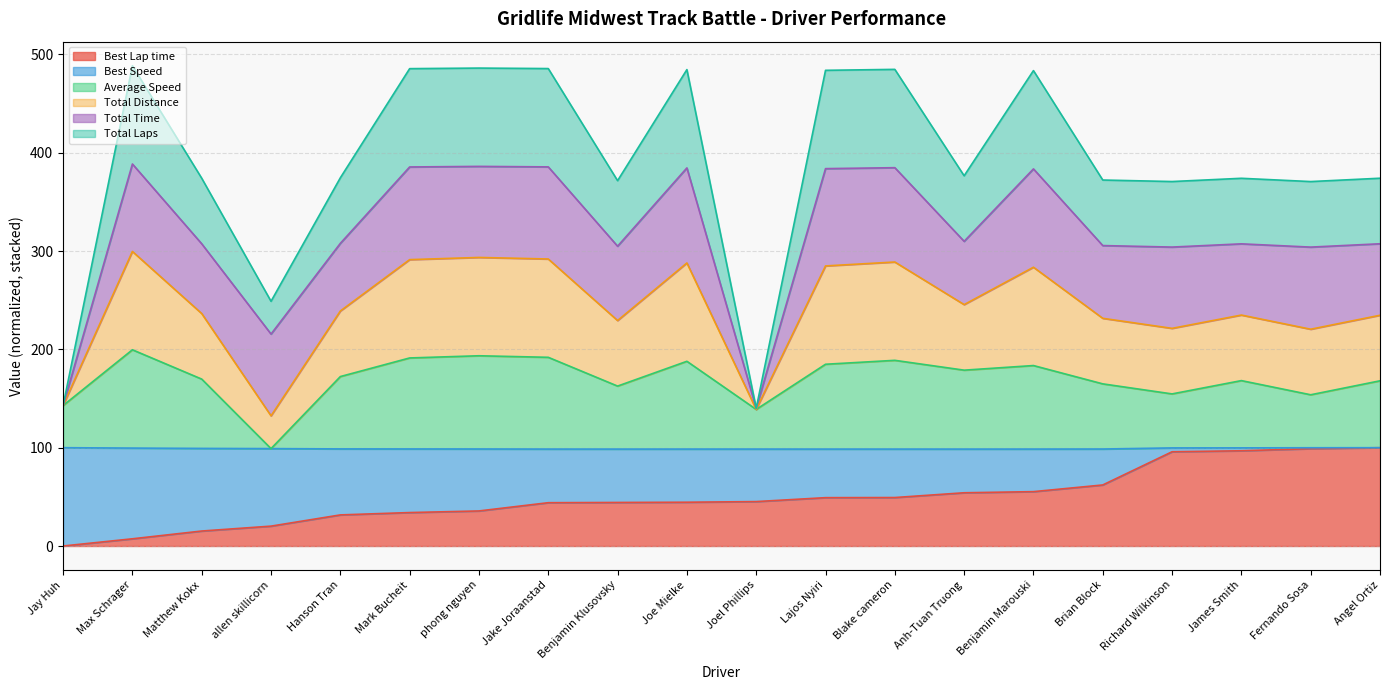

The value of Total Distance at Lajos Nyiri is 744.9. True or false?

False